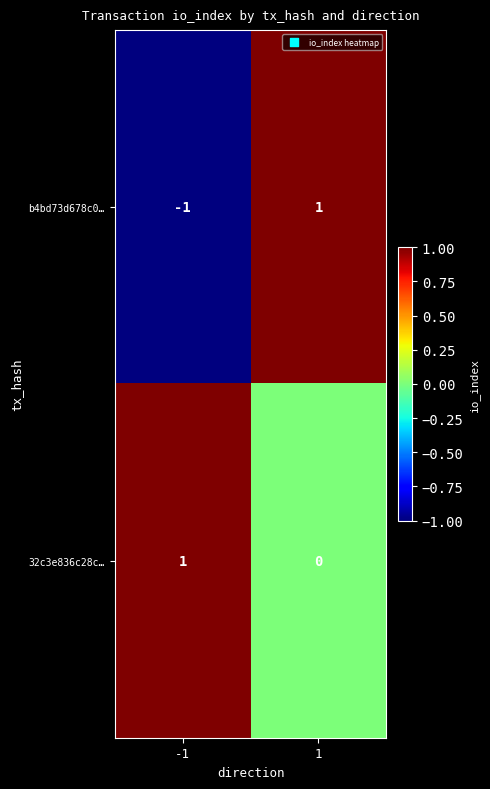

At which category is the sum across all series the highest?

1